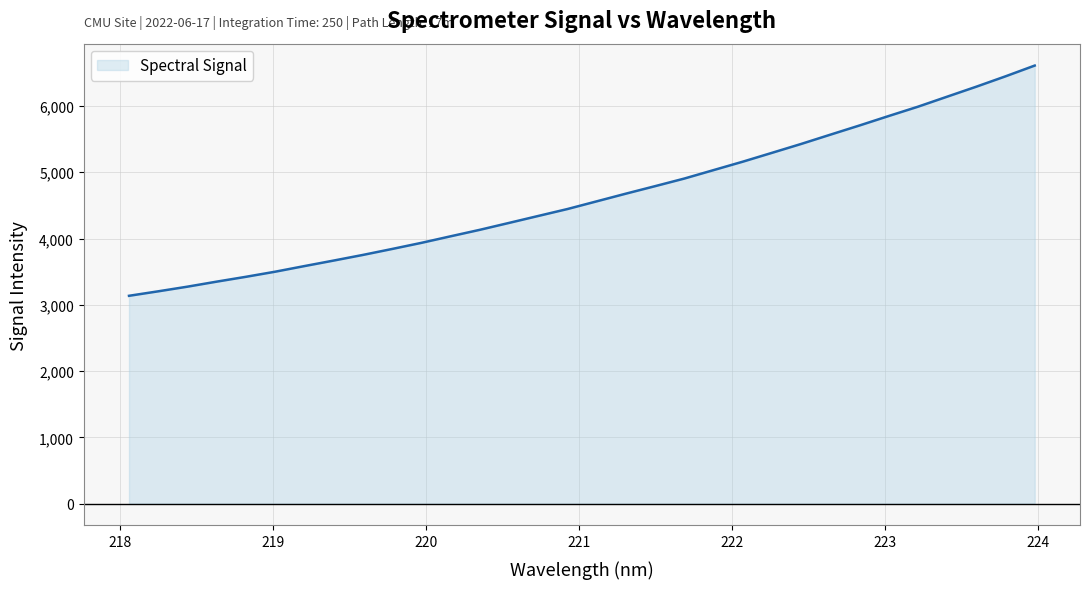

What is the greatest value displayed?

6610.4